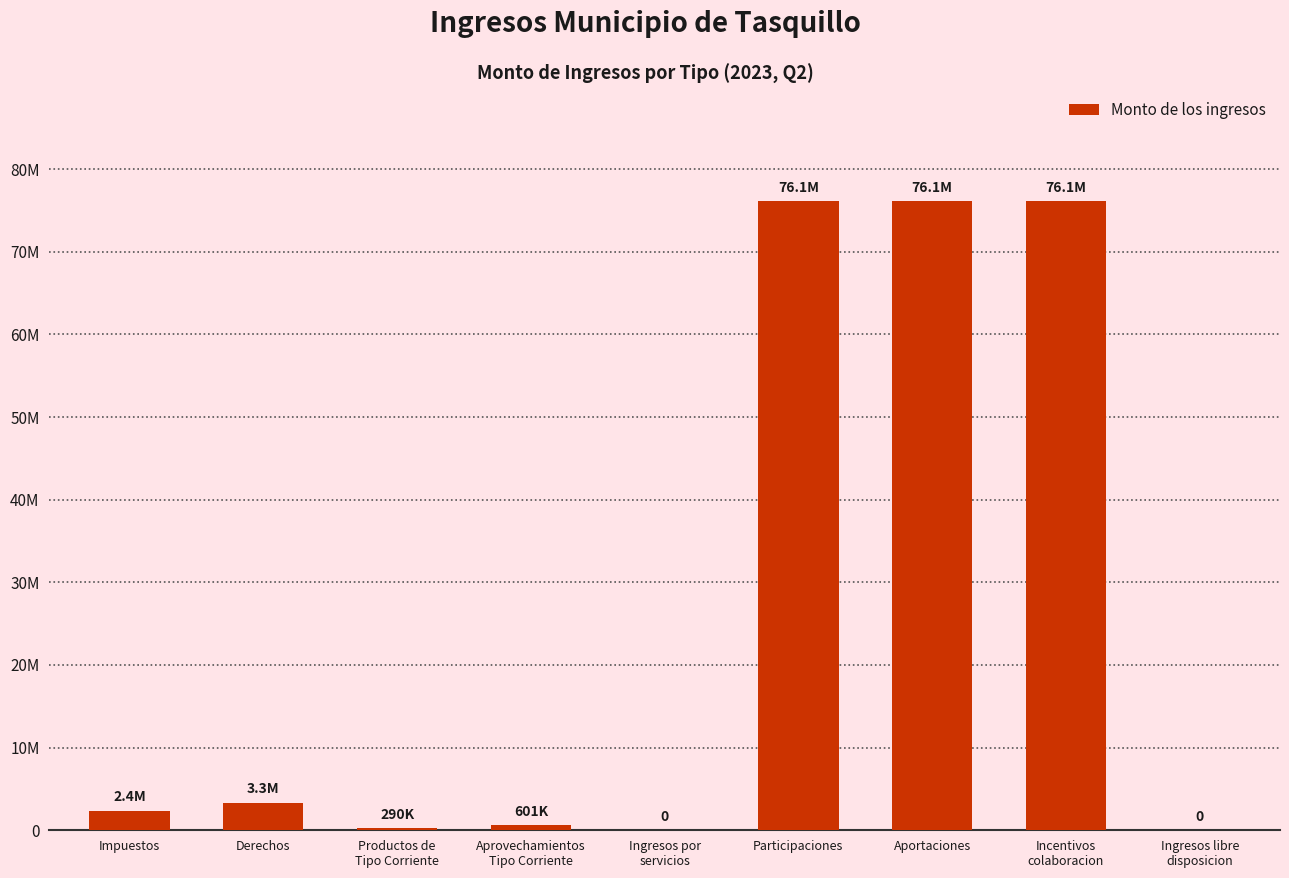

What is the label of the 8th bar from the right?

Derechos